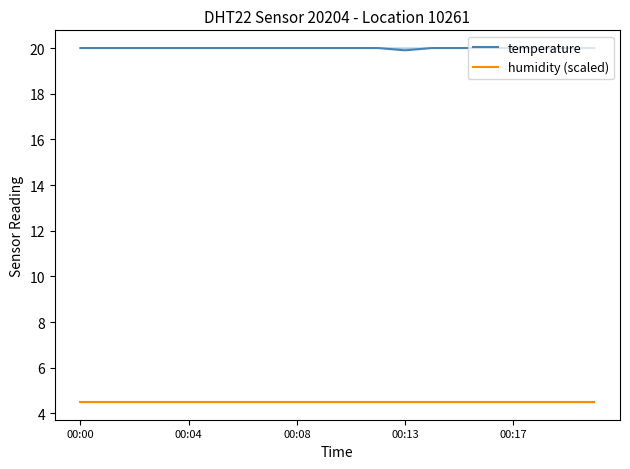

Which label corresponds to the largest value in the chart?

00:00